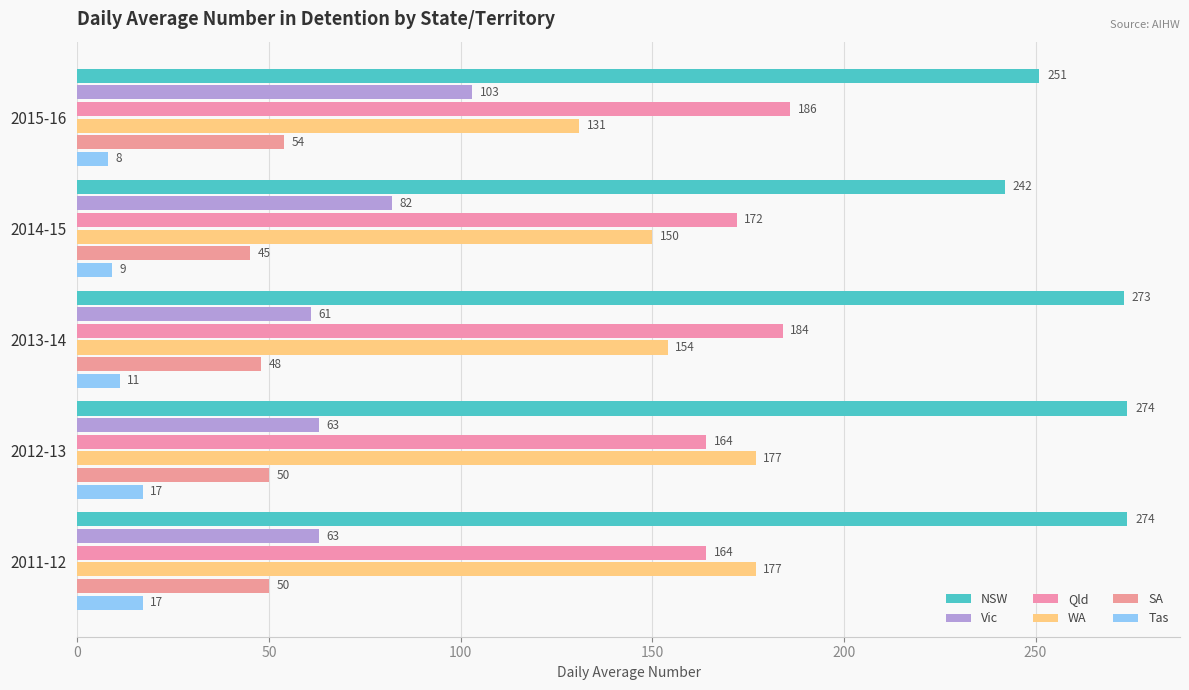

How many distinct data groups are displayed?

6